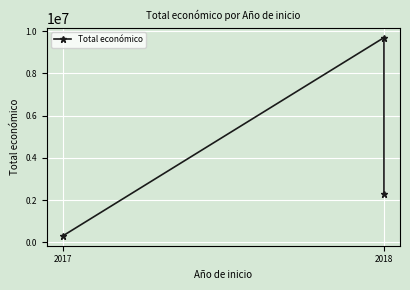

Is it true that the value at 2017 is 472400?

False